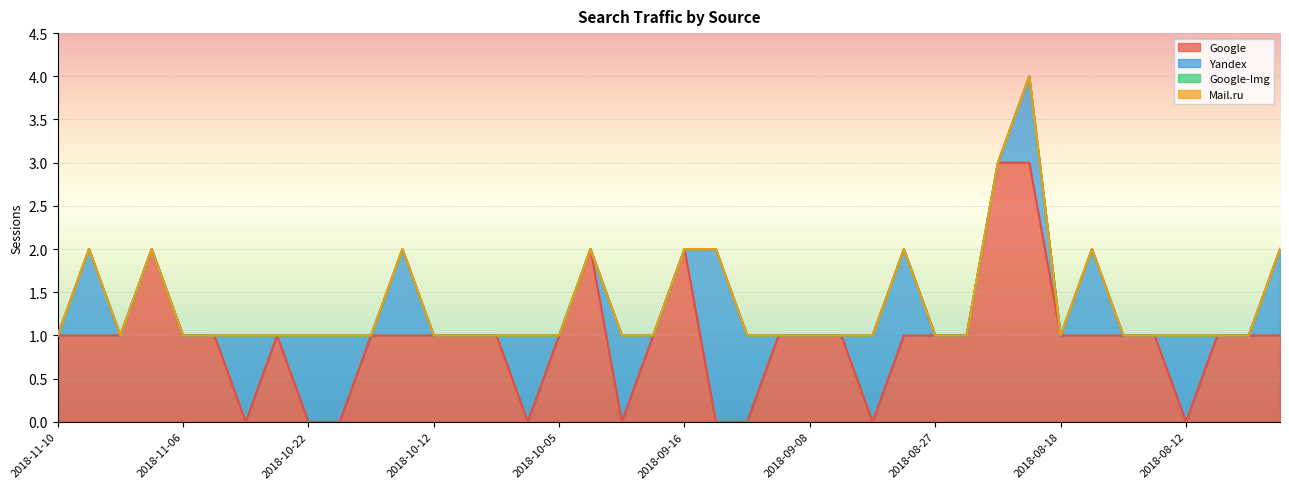

True or false: Mail.ru and Yandex cross at least once.

False